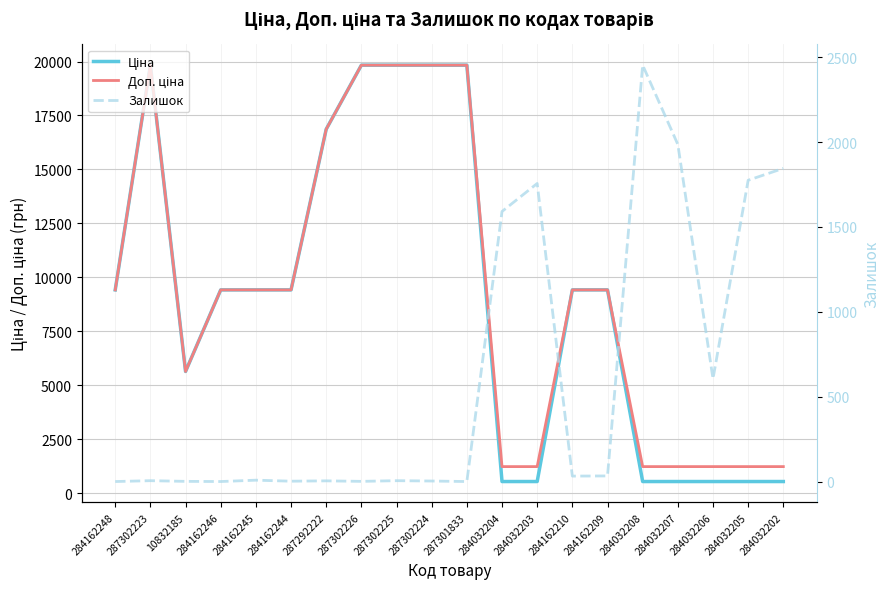

After their last crossing, which series has the higher values: Доп. ціна or Залишок?

Залишок